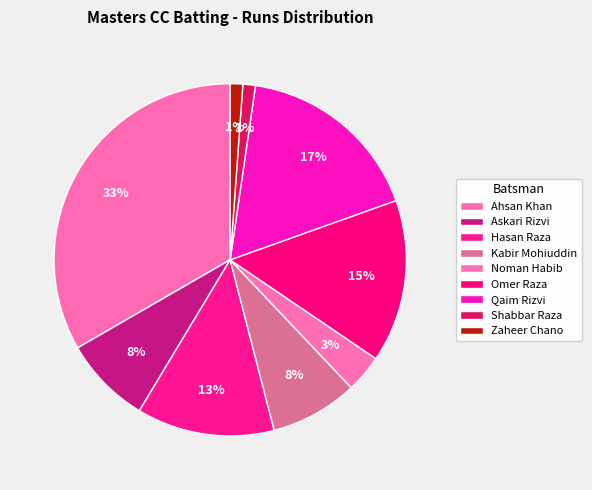

Do Shabbar Raza and Askari Rizvi together represent more than half of the pie?

No